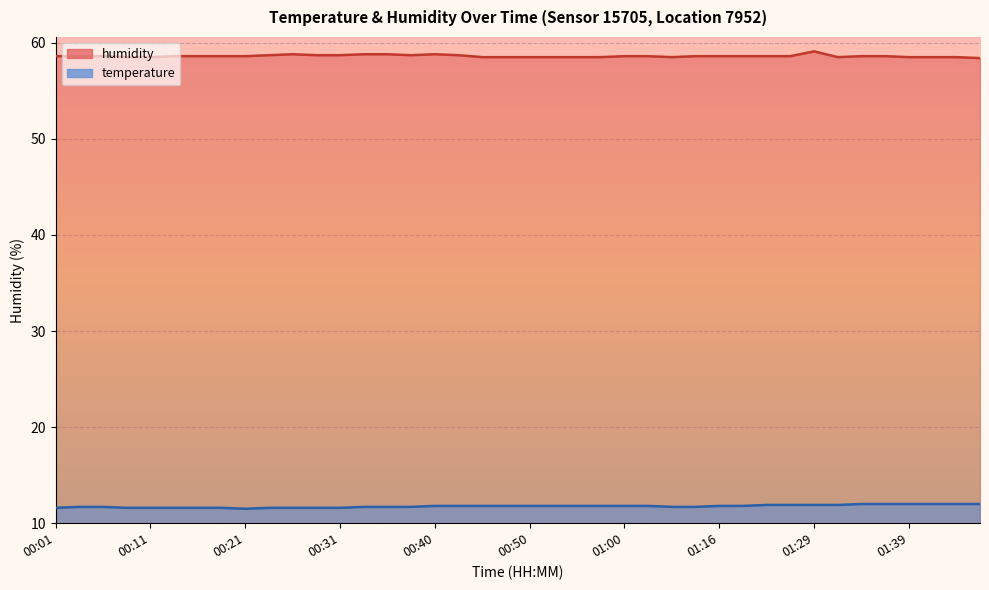

In humidity, how many points are higher than both neighbors (excluding endpoints)?

3